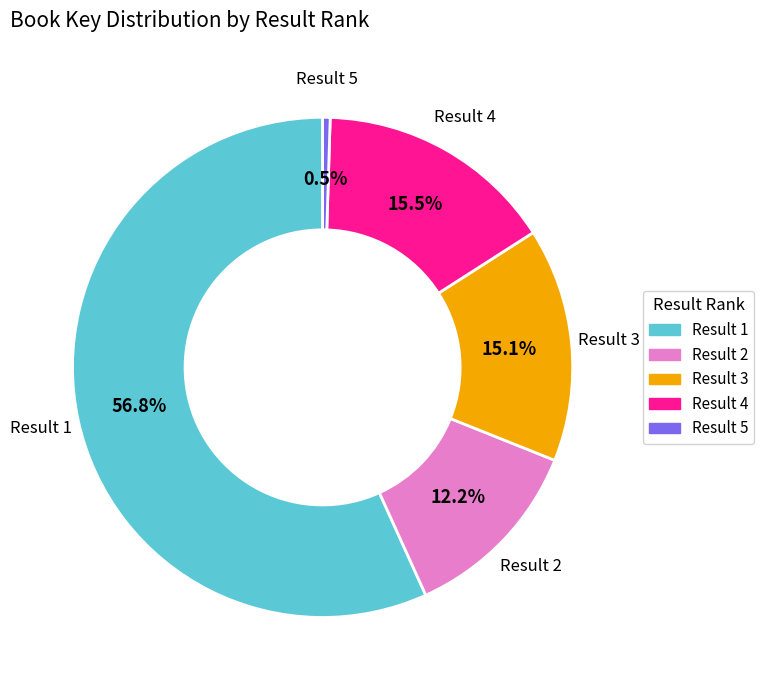

Does any single category account for the majority?

Yes